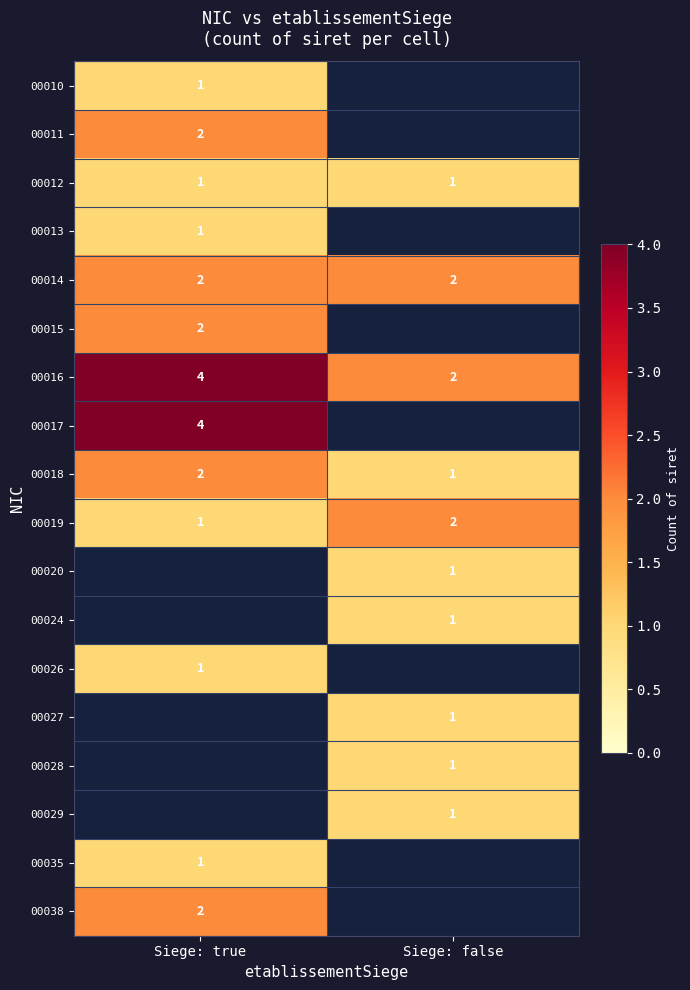

Which has a higher value, Siege: false or Siege: true?

Siege: true